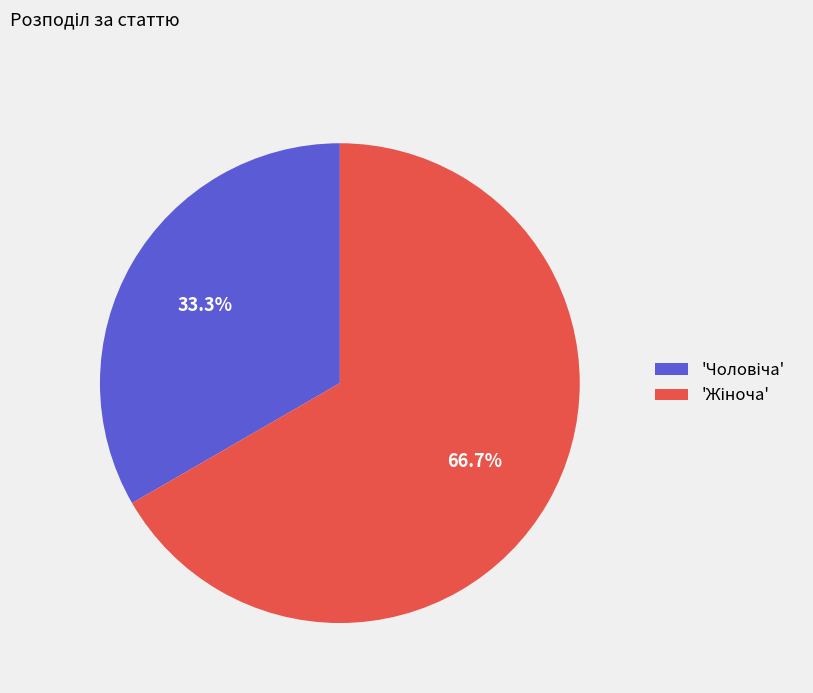

Is there any slice that represents more than half of the pie?

Yes